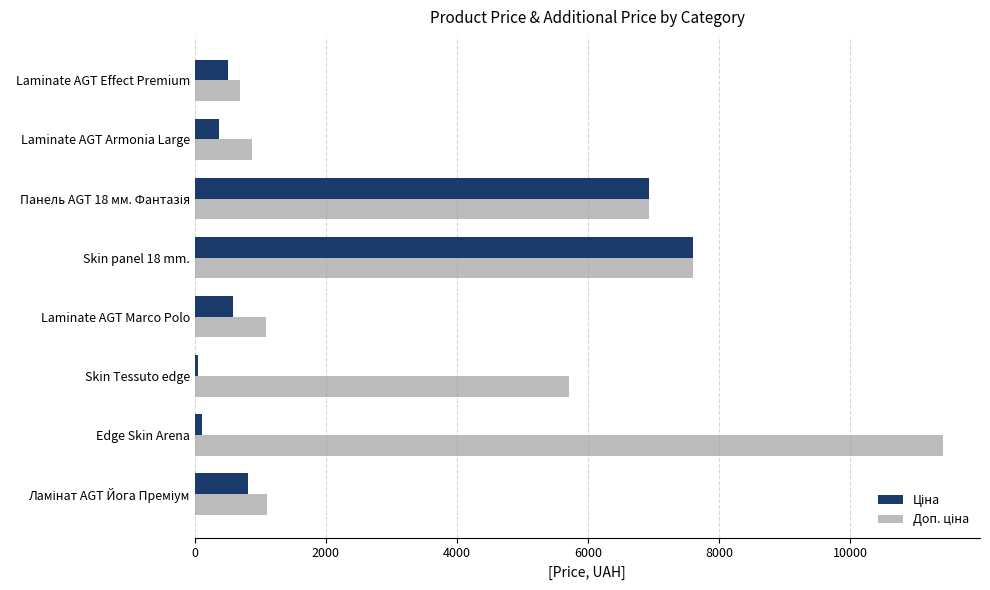

What is the difference between the highest and lowest values at Laminate AGT Armonia Large?

502.8